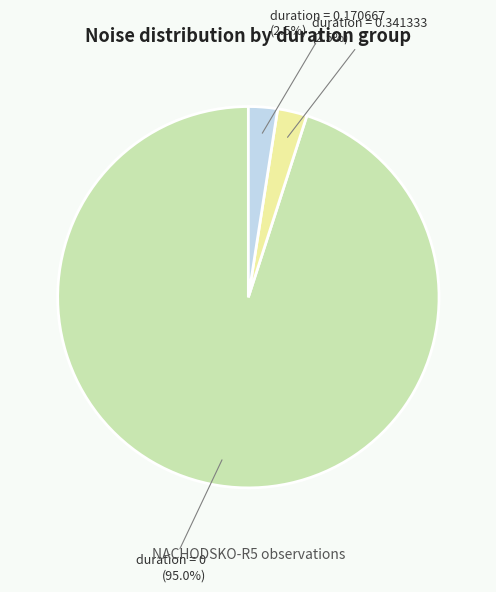

How many segments does this pie chart have?

3